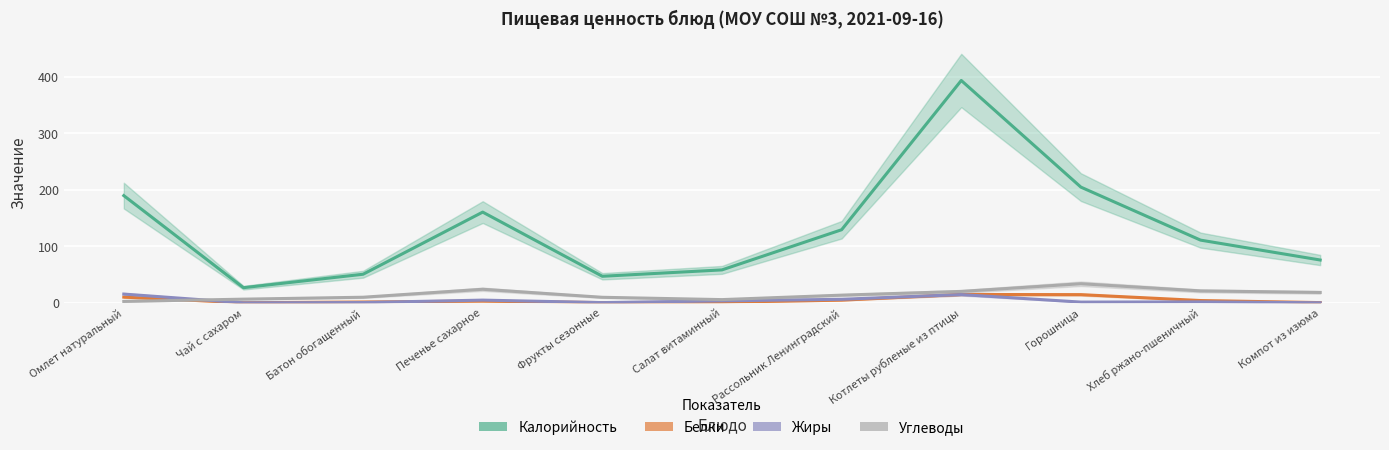

In Калорийность, how many points are lower than both neighbors (excluding endpoints)?

2